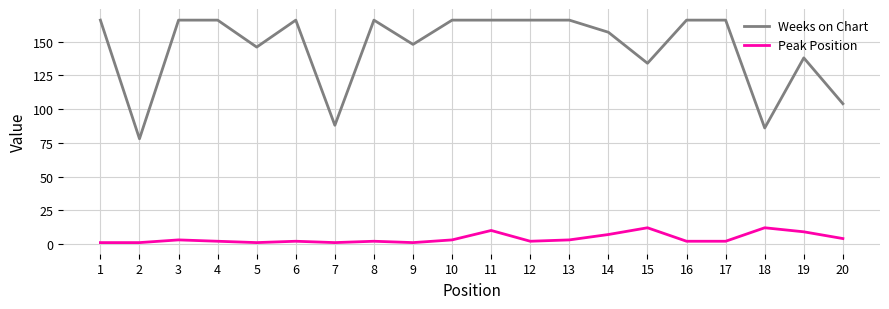

True or false: Peak Position and Weeks on Chart cross at least once.

False